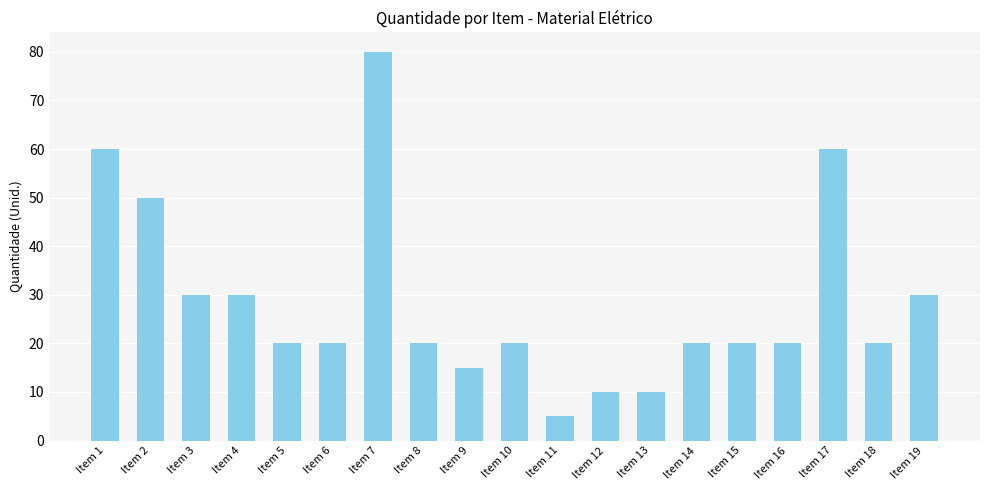

How many bars are there in total?

19